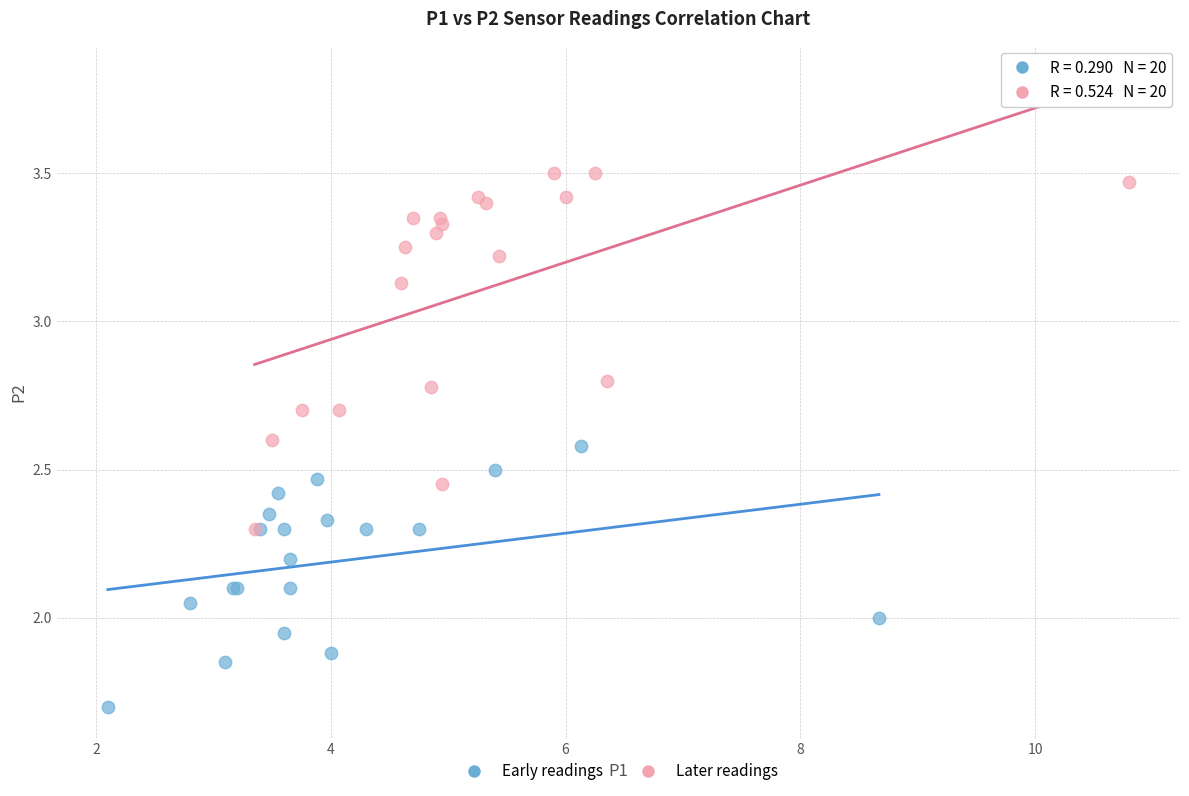

What are all the series names shown in the legend?

Early readings, Later readings